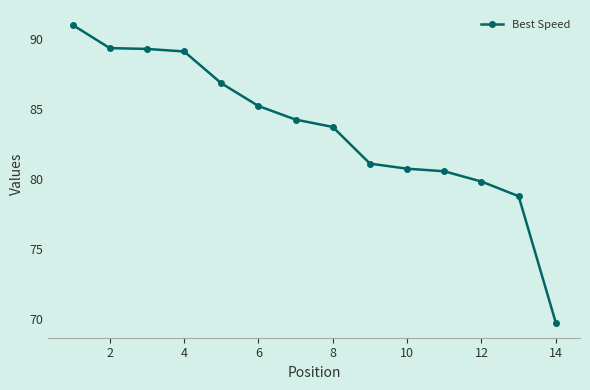

How many values are below 84?

7